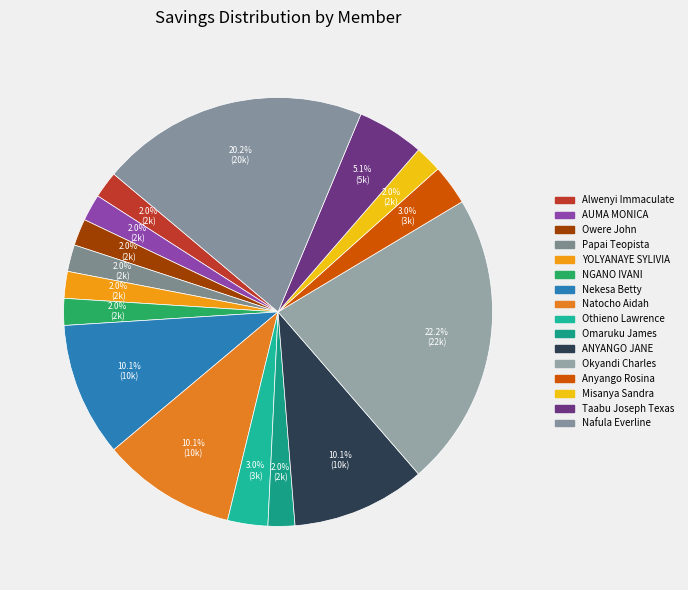

Does AUMA MONICA represent more than half of the total?

No